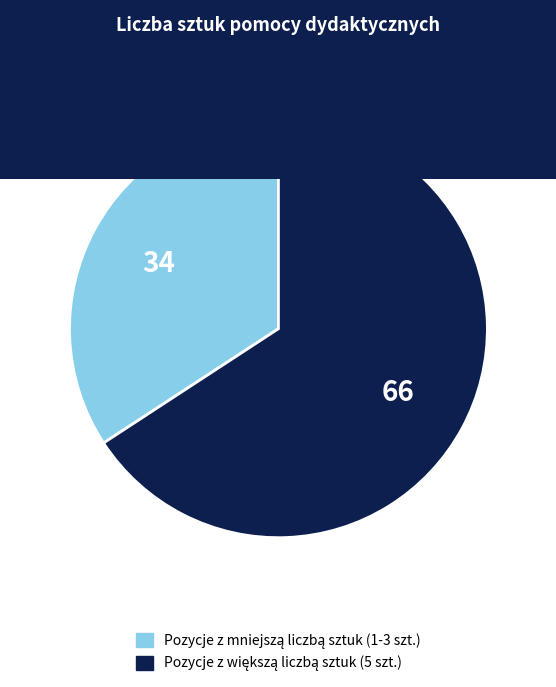

Is there any slice that represents more than half of the pie?

Yes